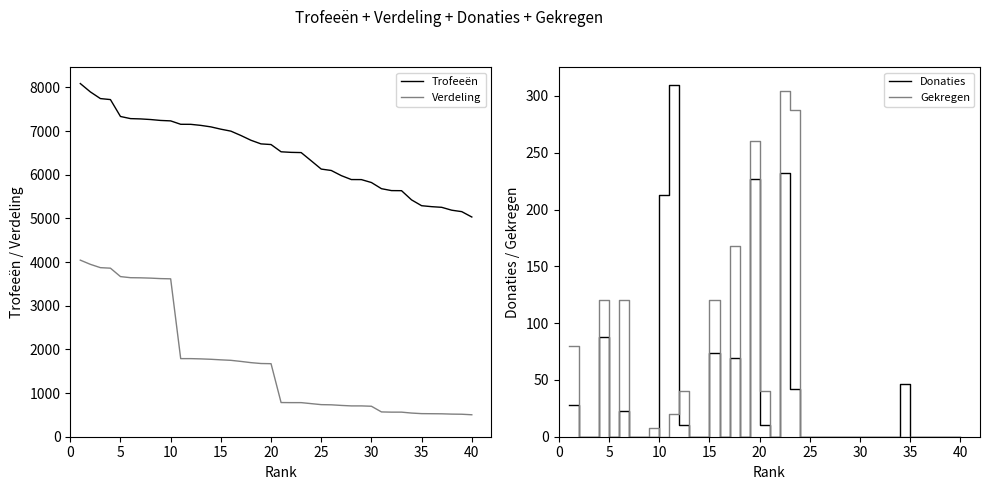

How many categories are shown in the chart?

40